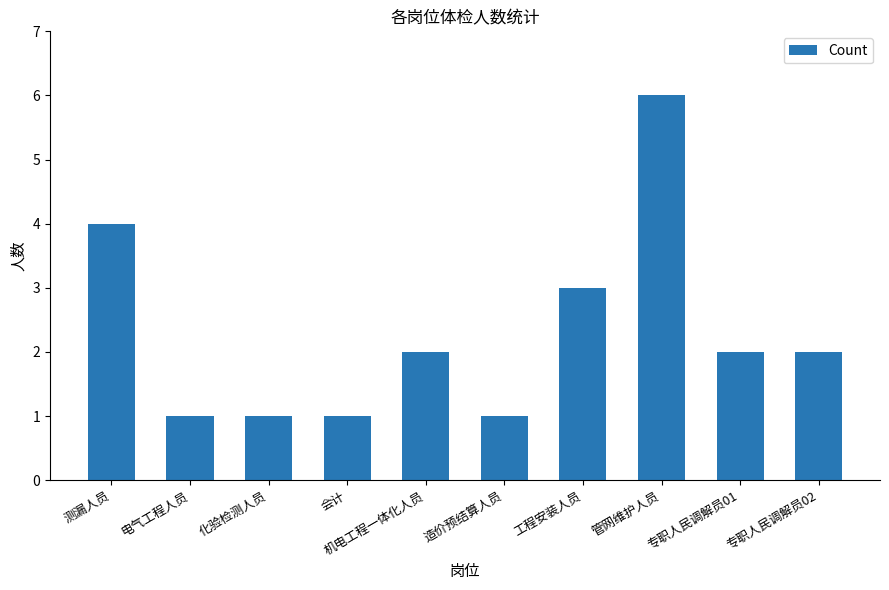

Reading left to right, extract all data points from this chart.

4	1	1	1	2	1	3	6	2	2